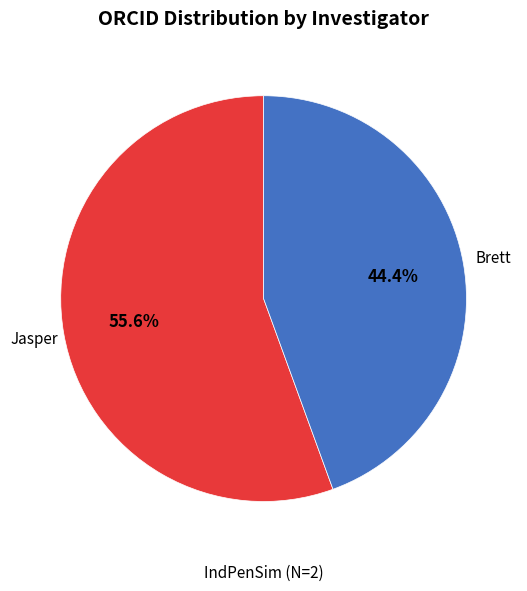

What percentage is the Jasper slice, to the nearest percent?

56%